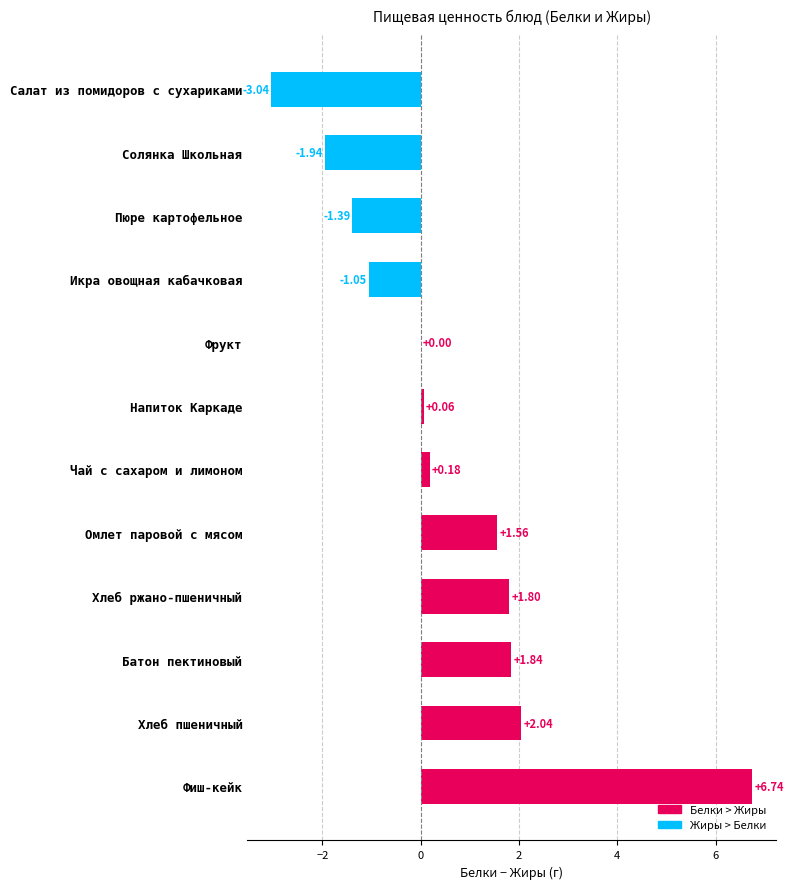

What is the change in value from Чай с сахаром и лимоном to Пюре картофельное?

-1.6